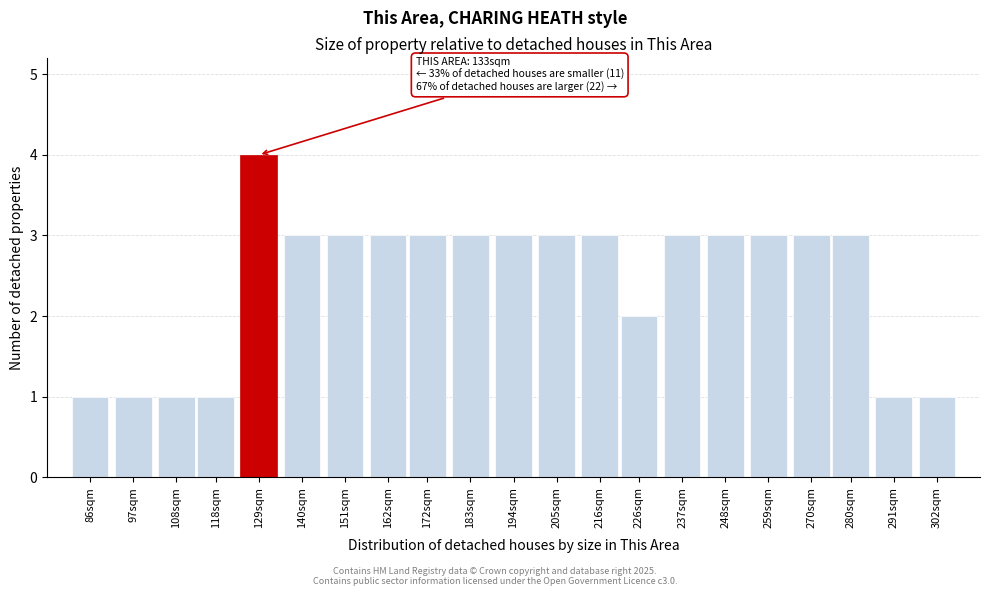

Reading left to right, list all the values displayed in this chart.

86sqm=1	97sqm=1	108sqm=1	118sqm=1	129sqm=4	140sqm=3	151sqm=3	162sqm=3	172sqm=3	183sqm=3	194sqm=3	205sqm=3	216sqm=3	226sqm=2	237sqm=3	248sqm=3	259sqm=3	270sqm=3	280sqm=3	291sqm=1	302sqm=1